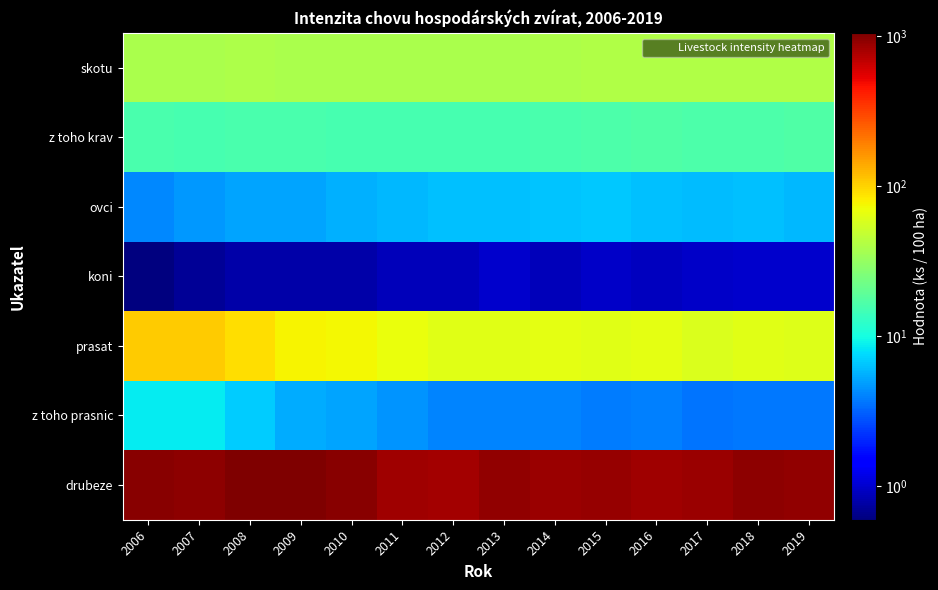

How many categories are shown in the chart?

14